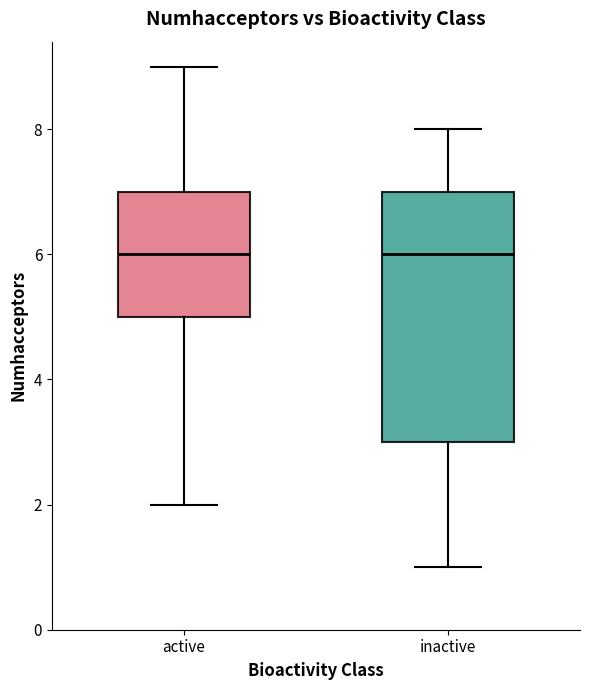

Where does the median line of the box for active sit on the y-axis? The values are not printed on the chart, so give them approximately, as read against the axis.

6